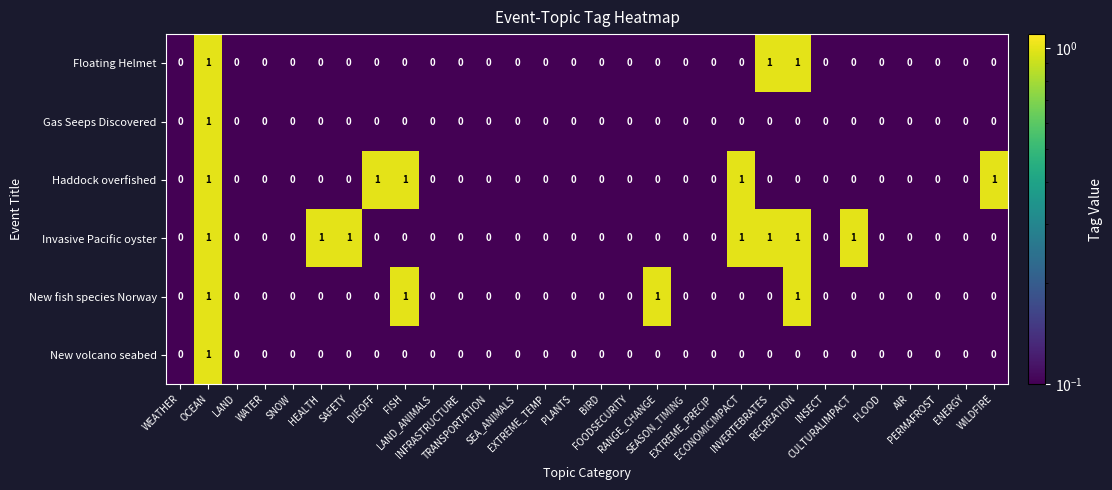

What is the sum of all New fish species Norway values?

4